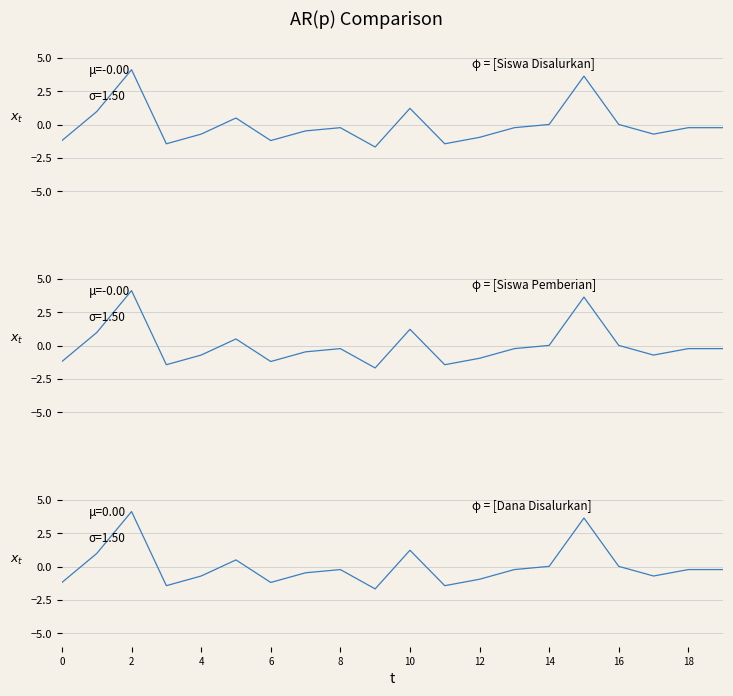

Does the chart display data point markers on the line(s)?

No